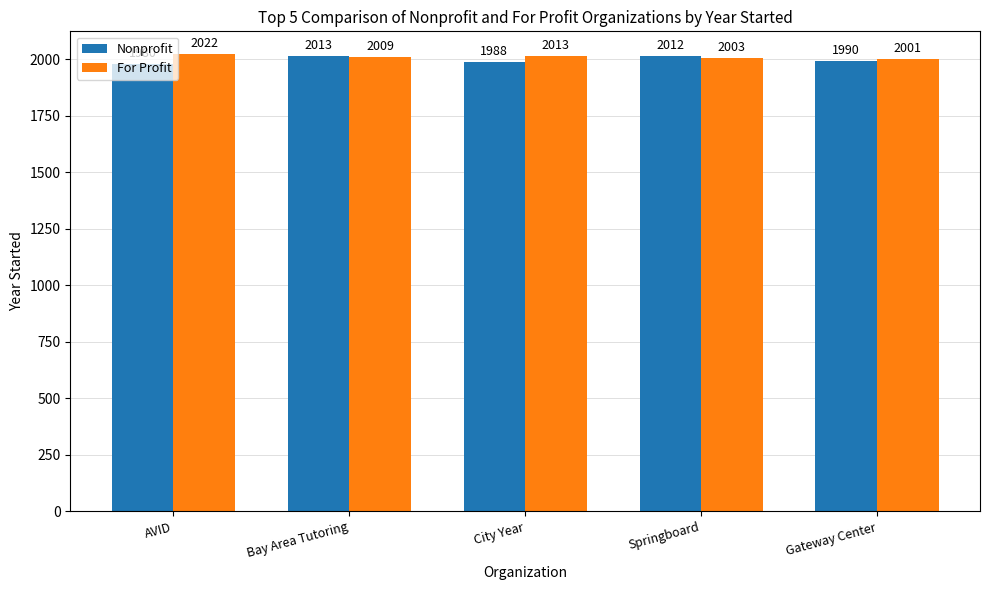

What is the average value of the Nonprofit series?

1997